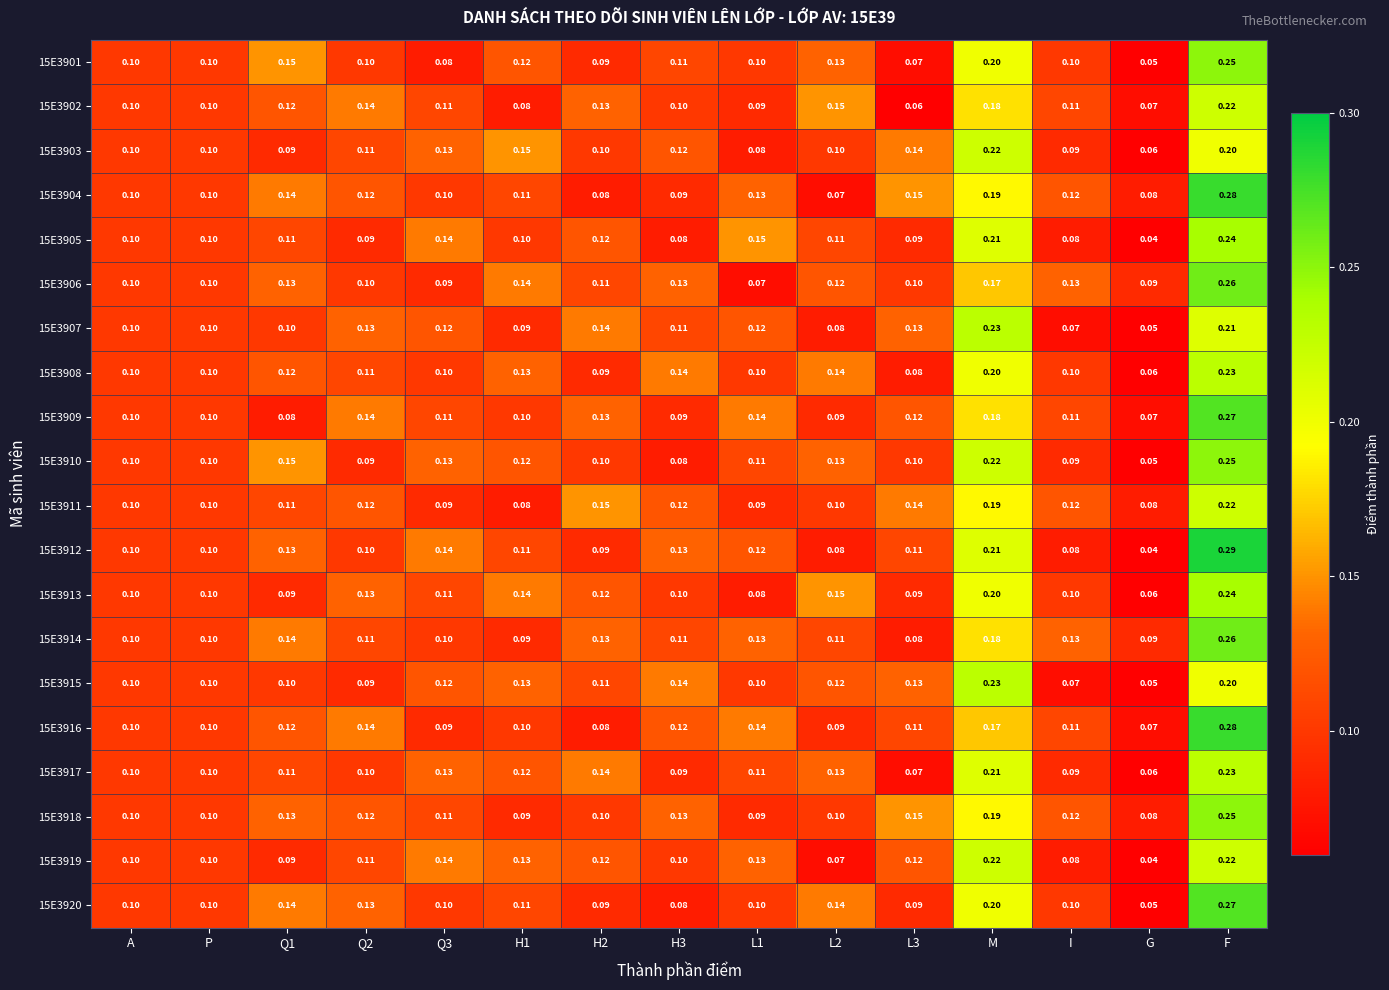

At which label does 15E3920 reach its peak?

F